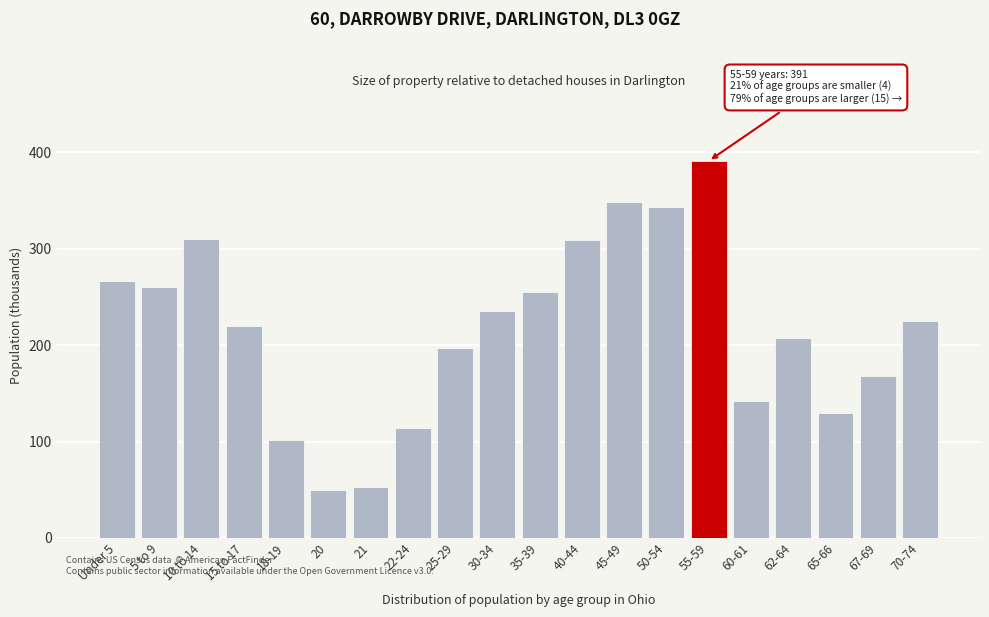

What is the minimum value shown in the chart?

50